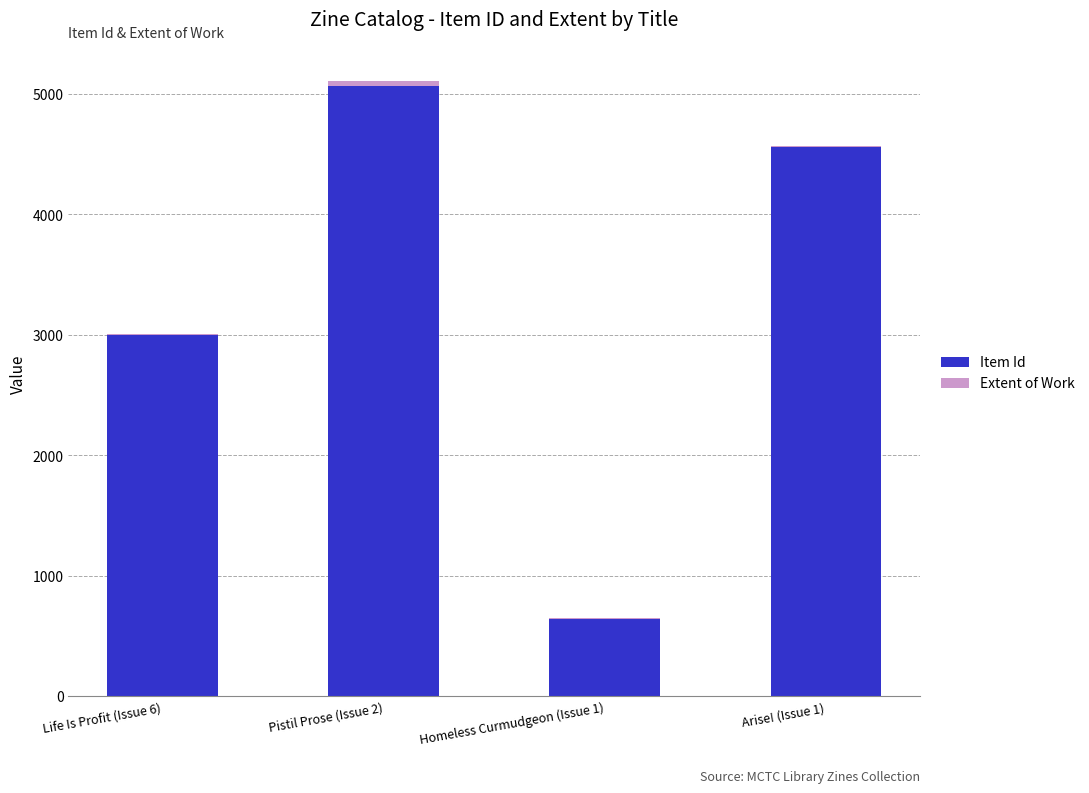

What is the maximum value for Item Id?

5064